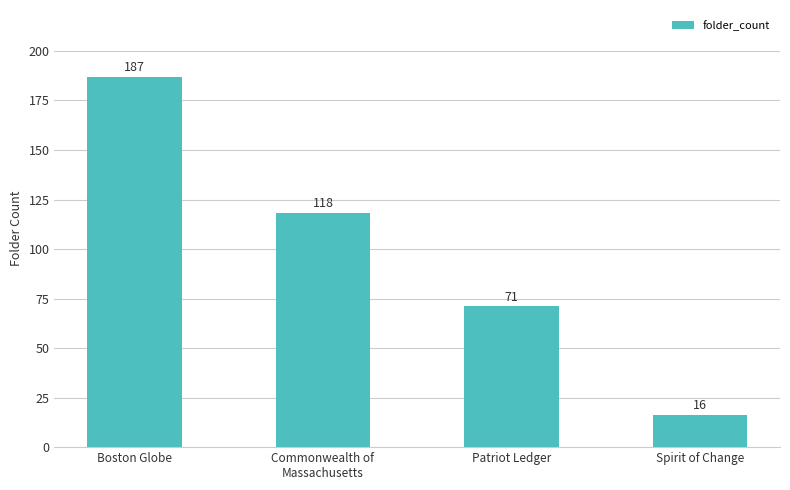

What is the sum of the values at Commonwealth of
Massachusetts and Boston Globe?

305